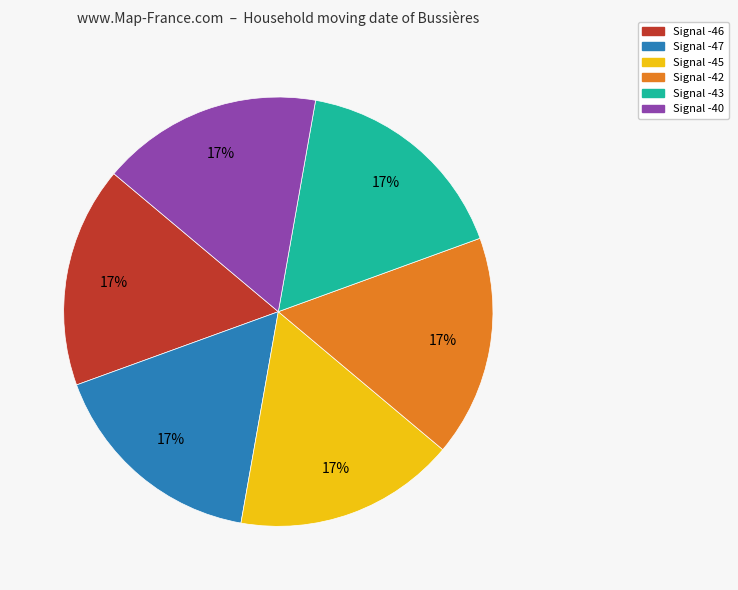

Does Signal -43 represent more than half of the total?

No